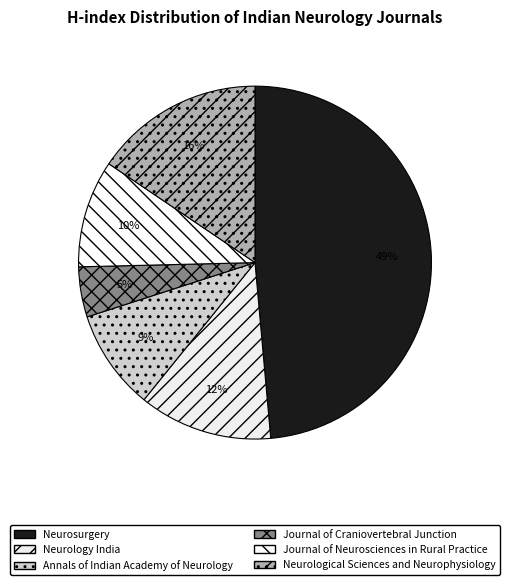

How many segments does this pie chart have?

6